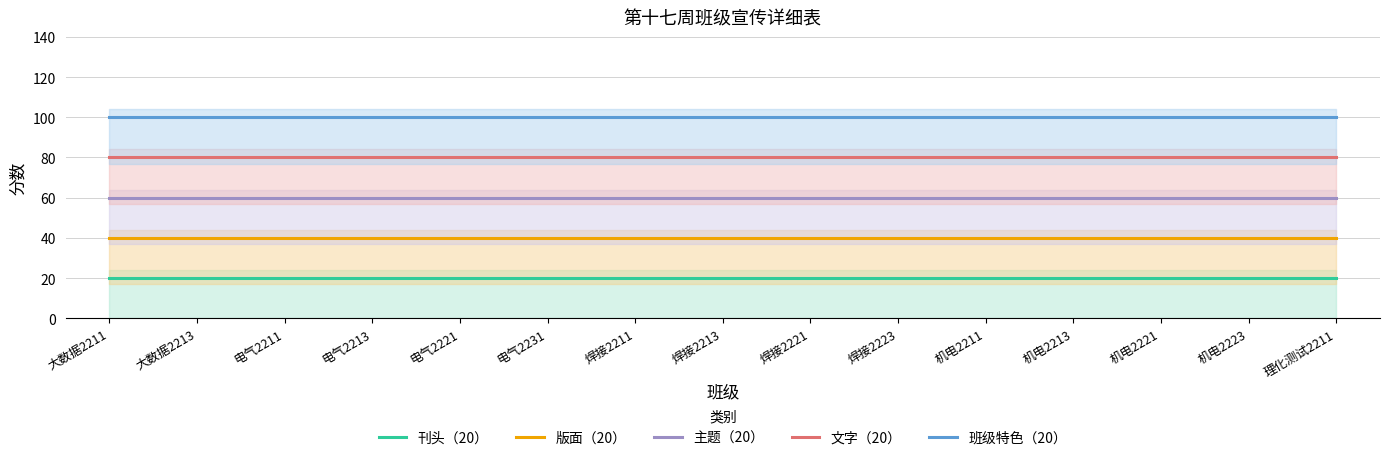

True or false: 刊头（20） and 文字（20） cross at least once.

False